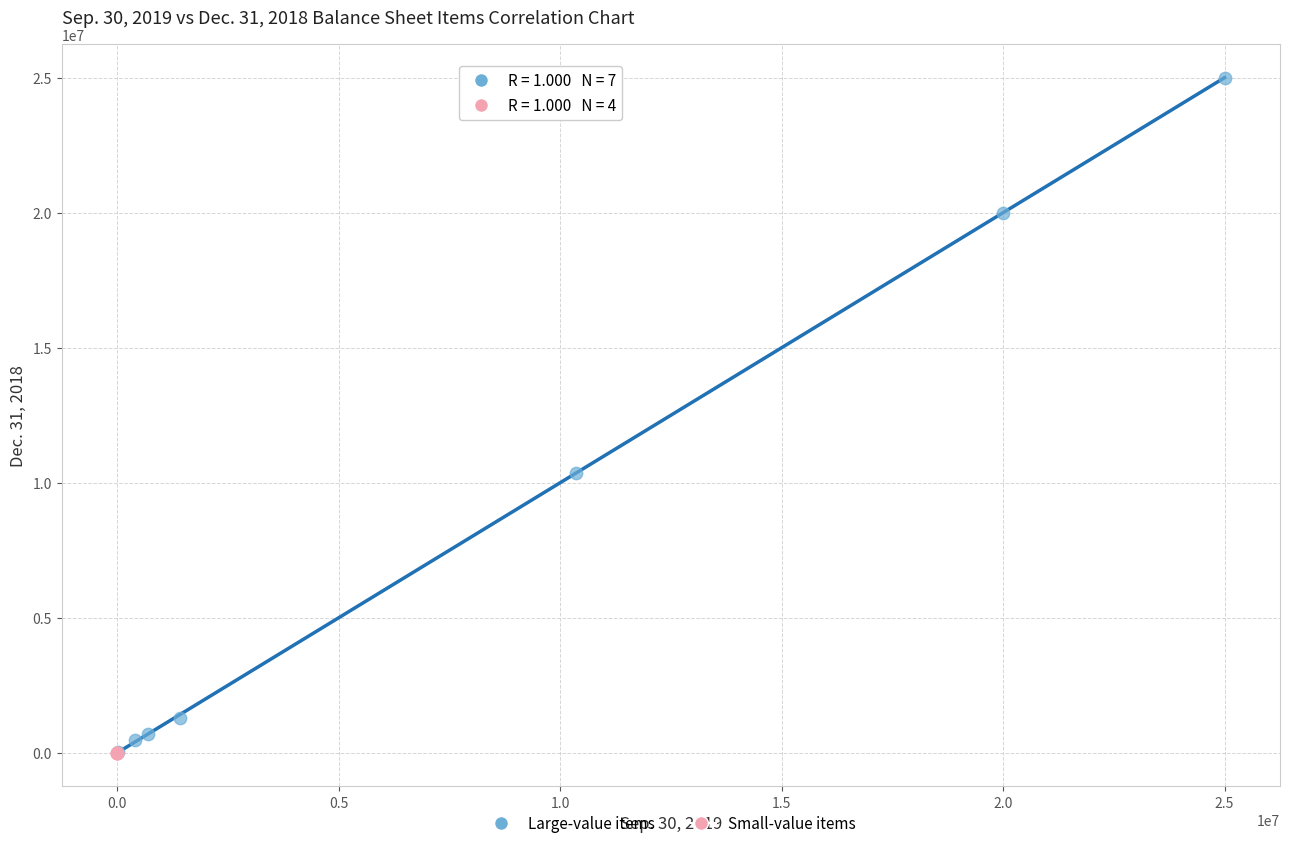

What are all the series names shown in the legend?

Large-value items, Small-value items